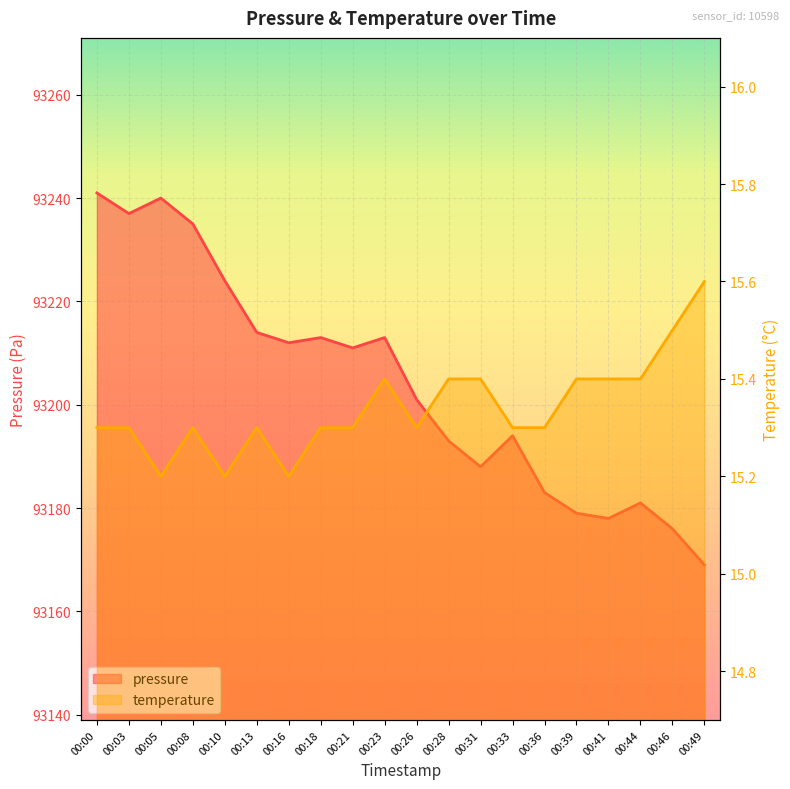

Does the chart display data point markers on the line(s)?

No